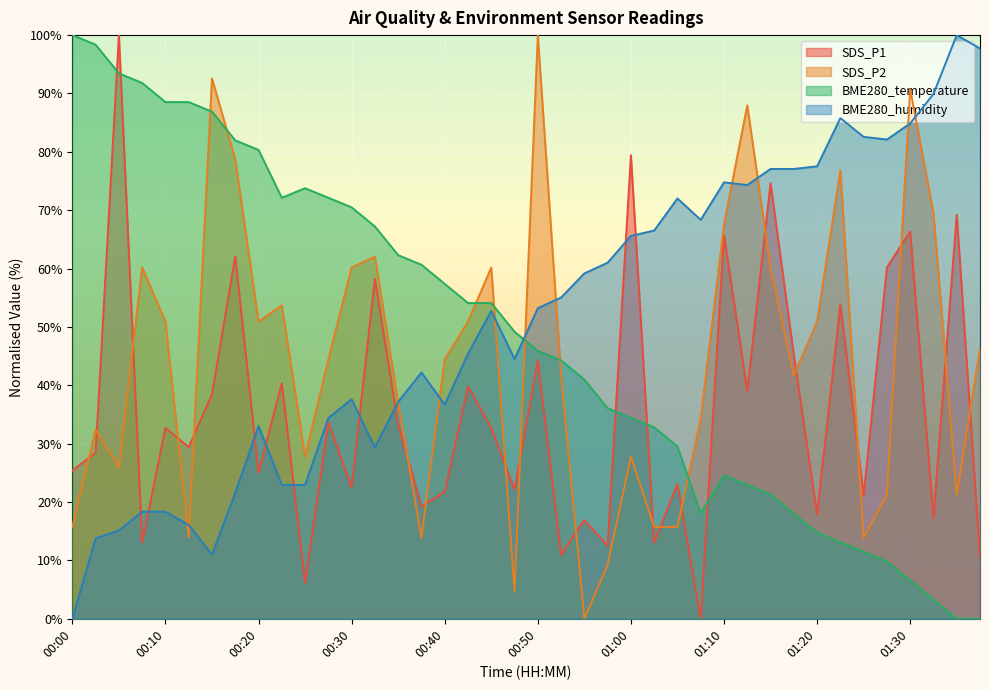

How many positive values does the SDS_P2 series have?

39